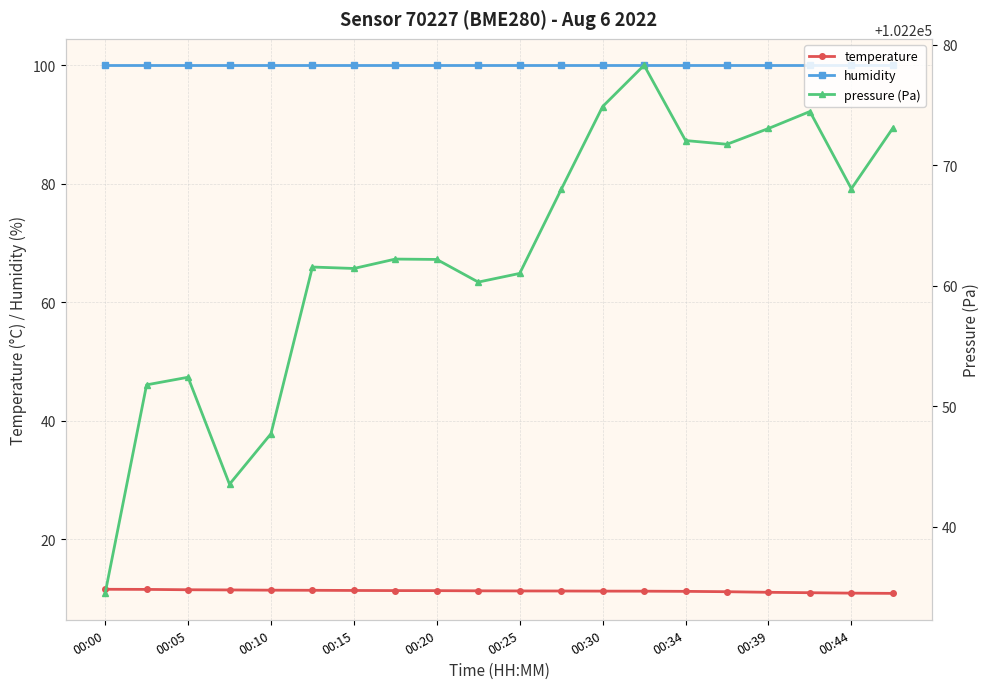

Is it true that humidity equals 56.8 at 00:00?

False